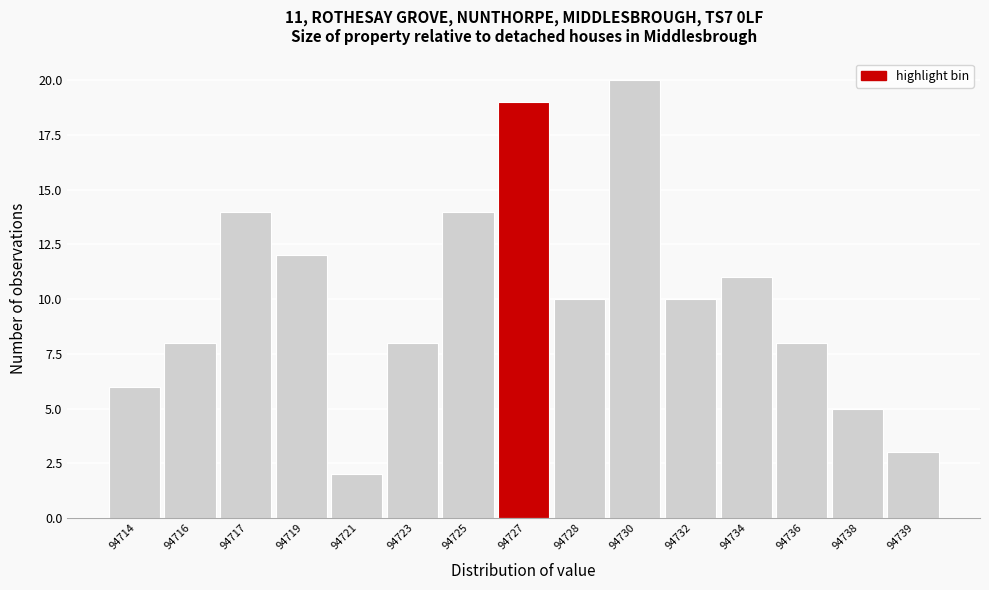

Reading left to right, extract all data points from this chart.

94714=6	94716=8	94717=14	94719=12	94721=2	94723=8	94725=14	94727=19	94728=10	94730=20	94732=10	94734=11	94736=8	94738=5	94739=3